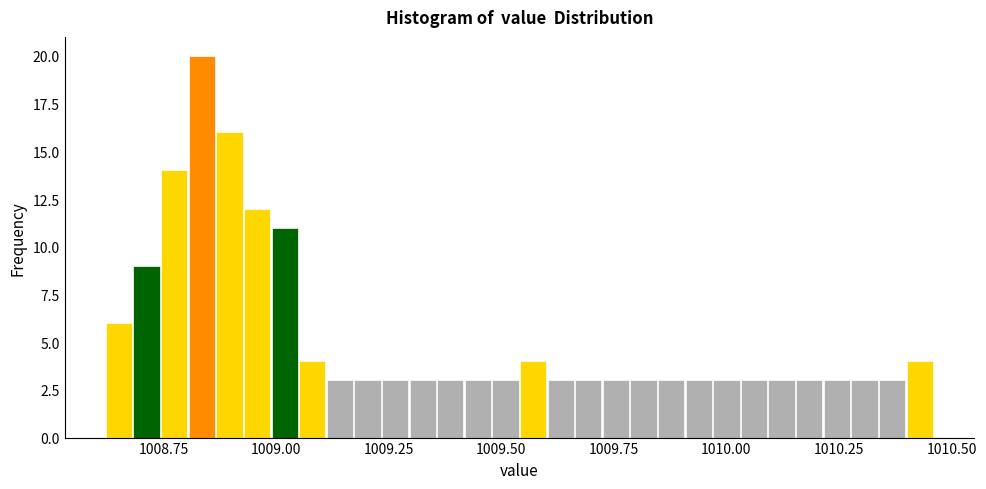

Read against the x-axis, roughly where is the centre of the tallest bar?

1008.85